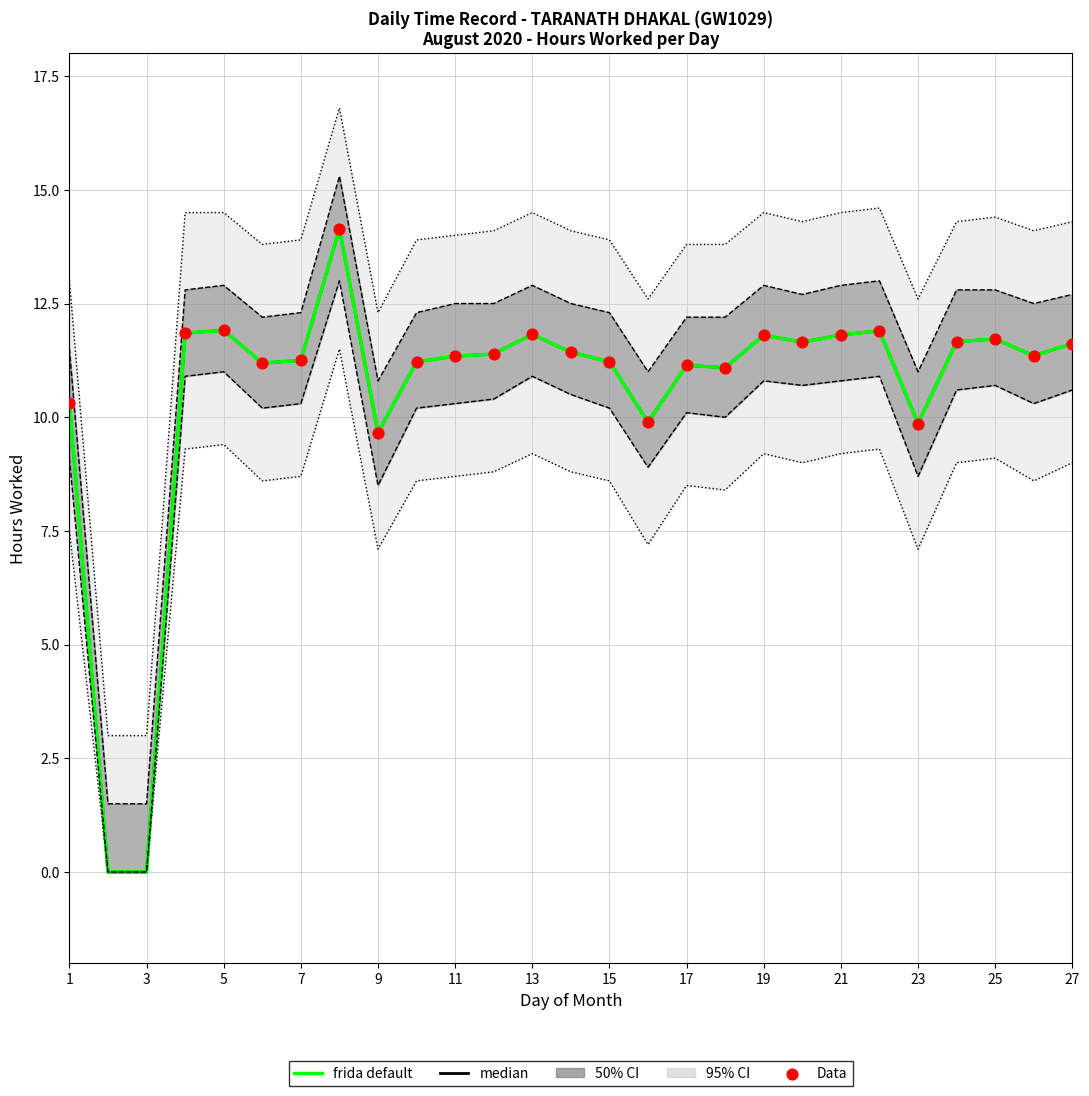

Between 21 and 25, which is larger?

21